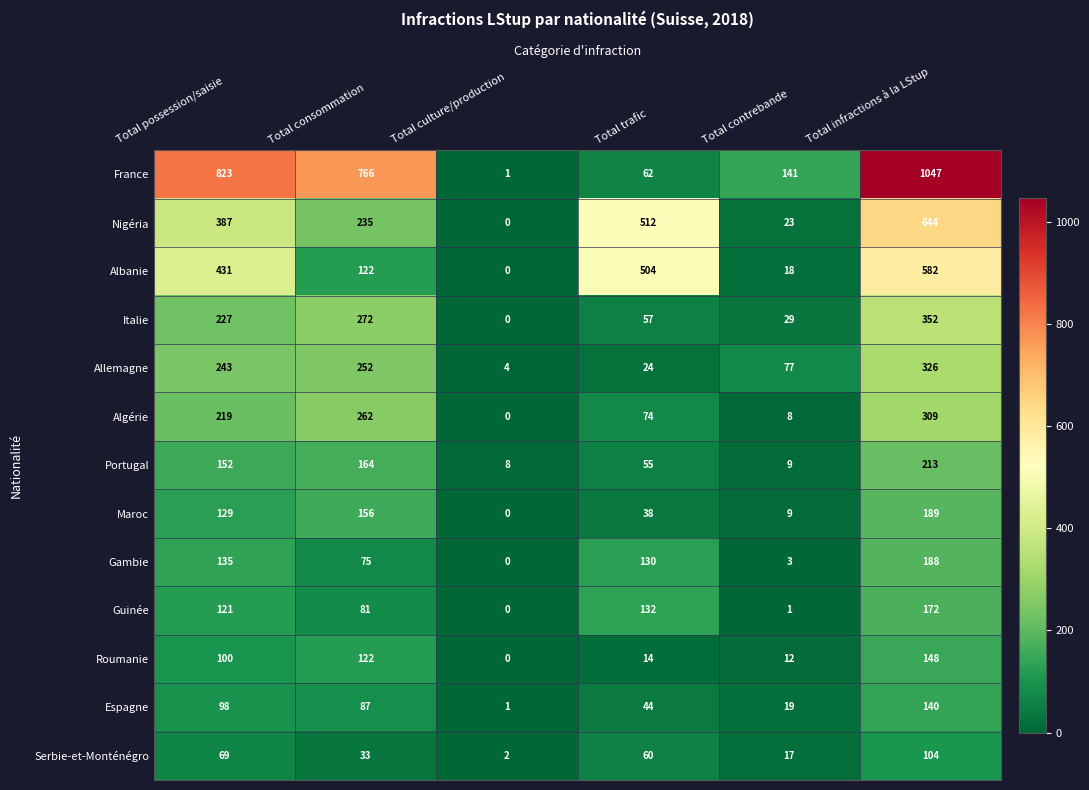

Which label corresponds to the smallest value in the chart?

Total culture/production